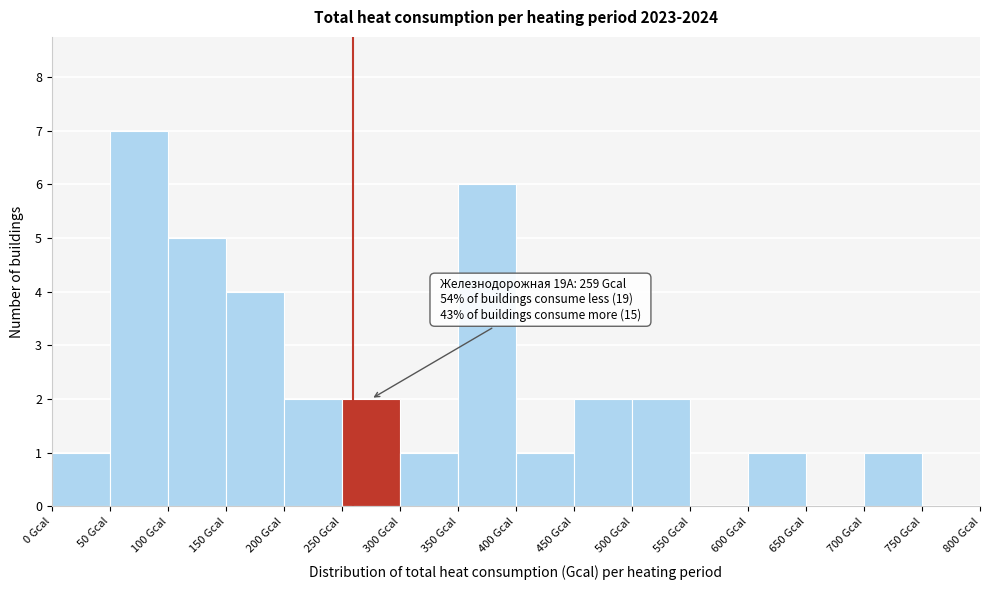

Which range on the x-axis has the tallest bar?

50 to 100